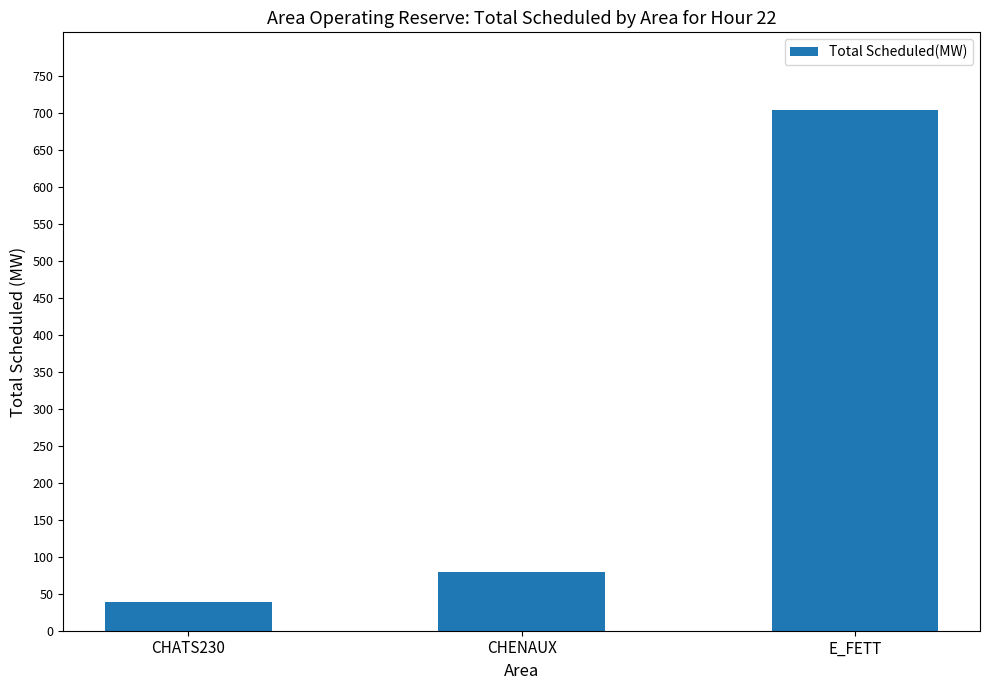

What is the minimum value shown in the chart?

39